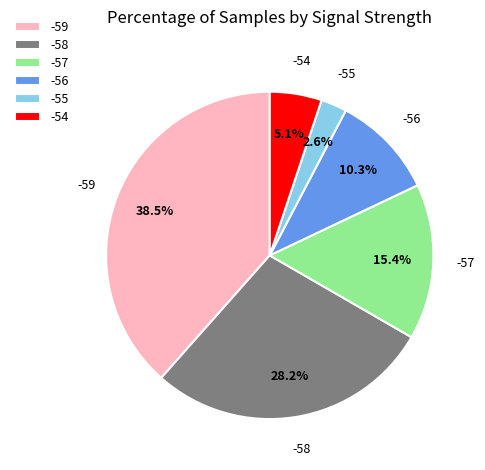

To the nearest percent, what percentage of the pie is -58?

28%